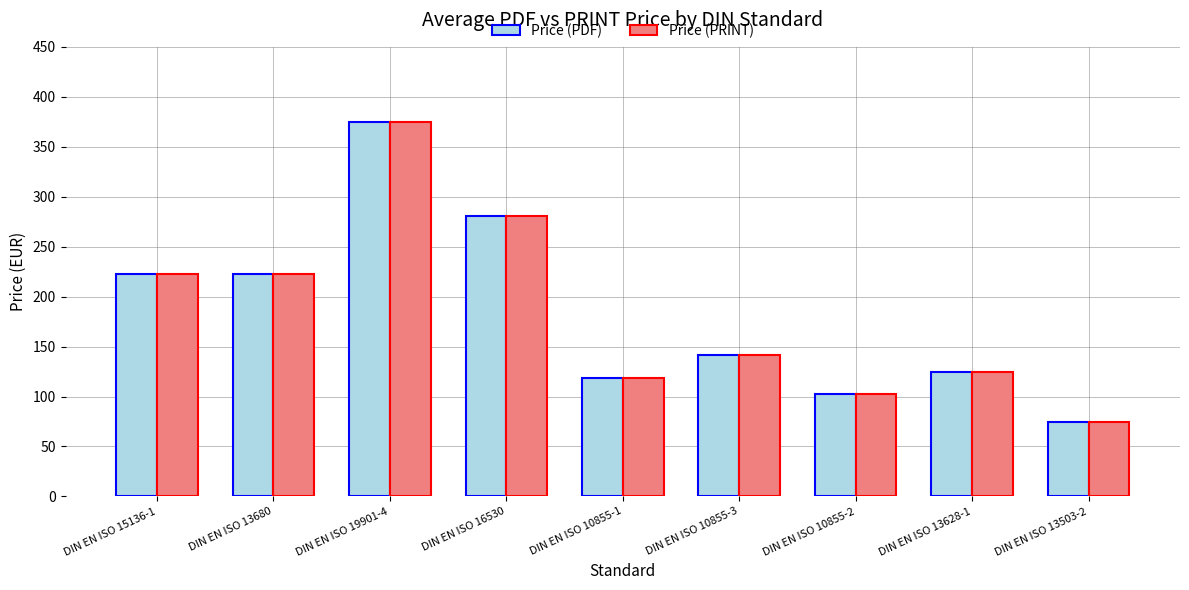

What is the difference between the Price (PRINT) values at DIN EN ISO 13680 and DIN EN ISO 19901-4?

152.0